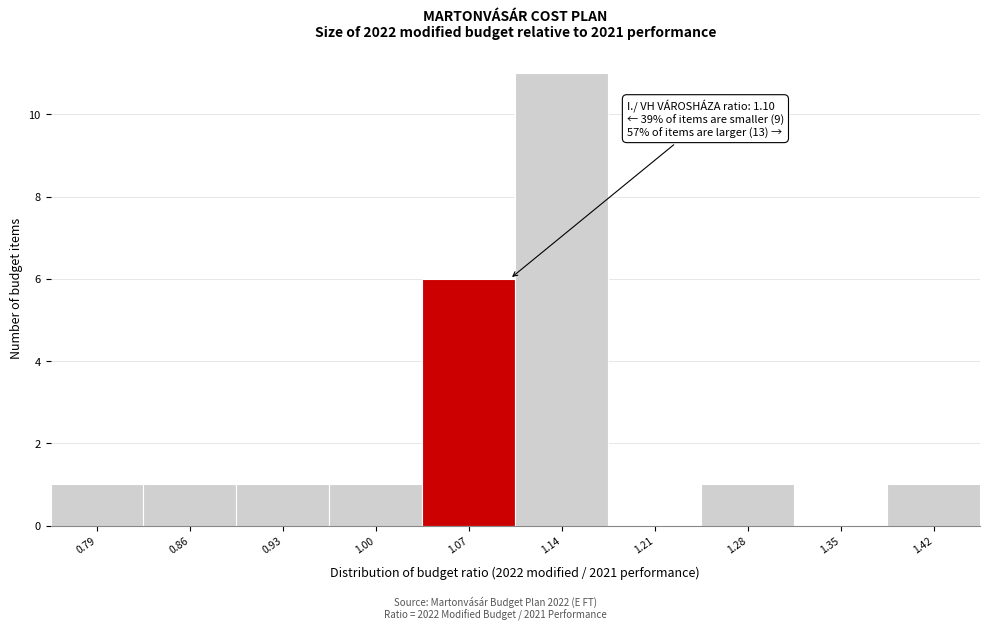

Which range on the x-axis has the tallest bar?

1.11 to 1.18